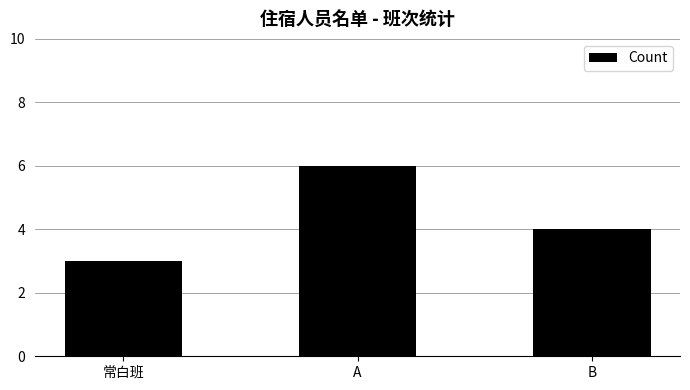

What is the greatest value displayed?

6